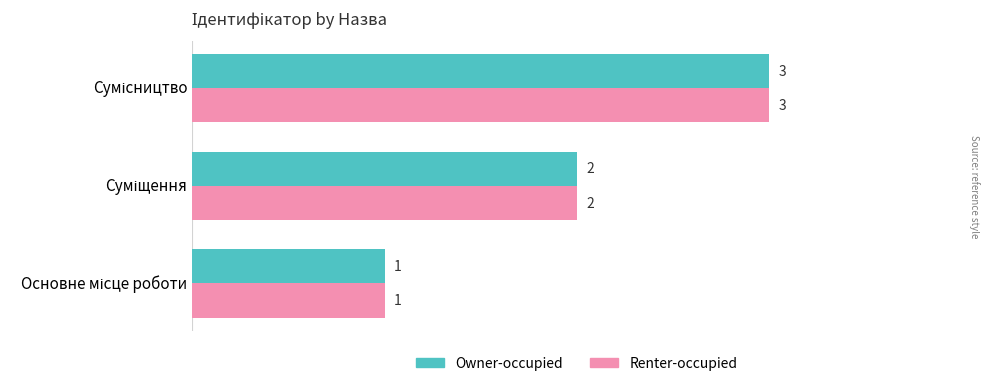

How many Owner-occupied values are between 1 and 3?

3